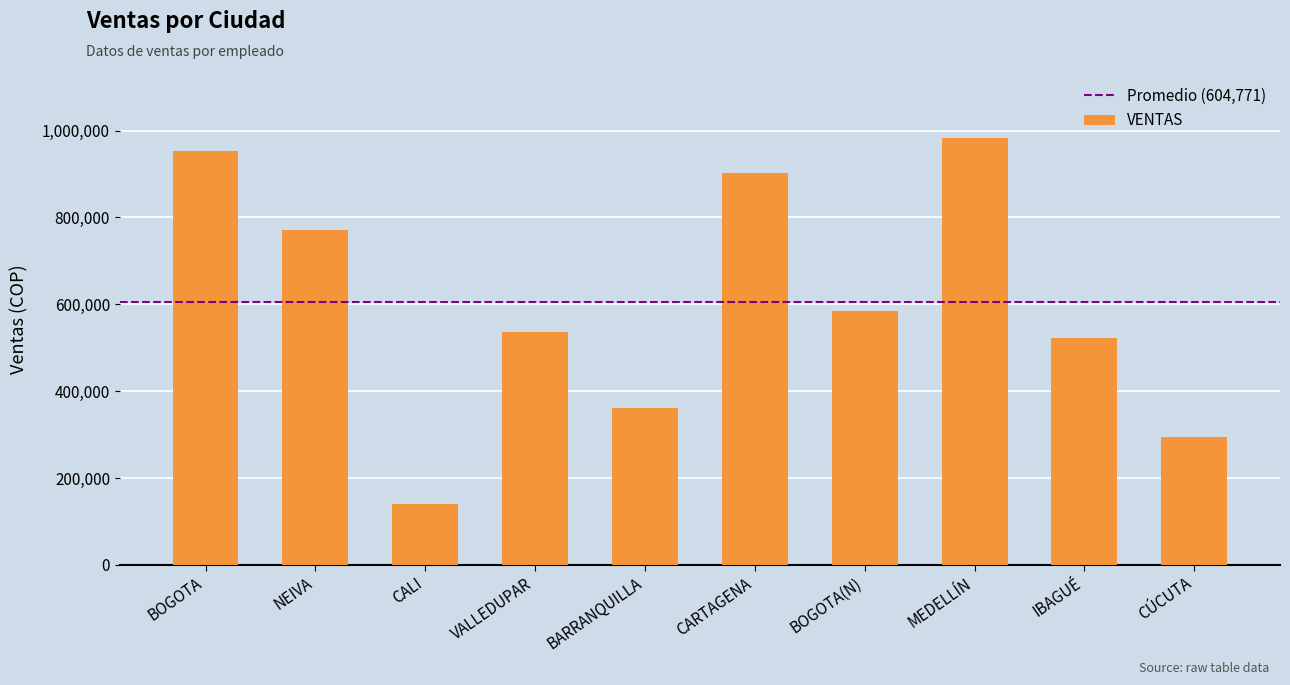

What is the ratio of the value at NEIVA to the value at BOGOTA?

0.8